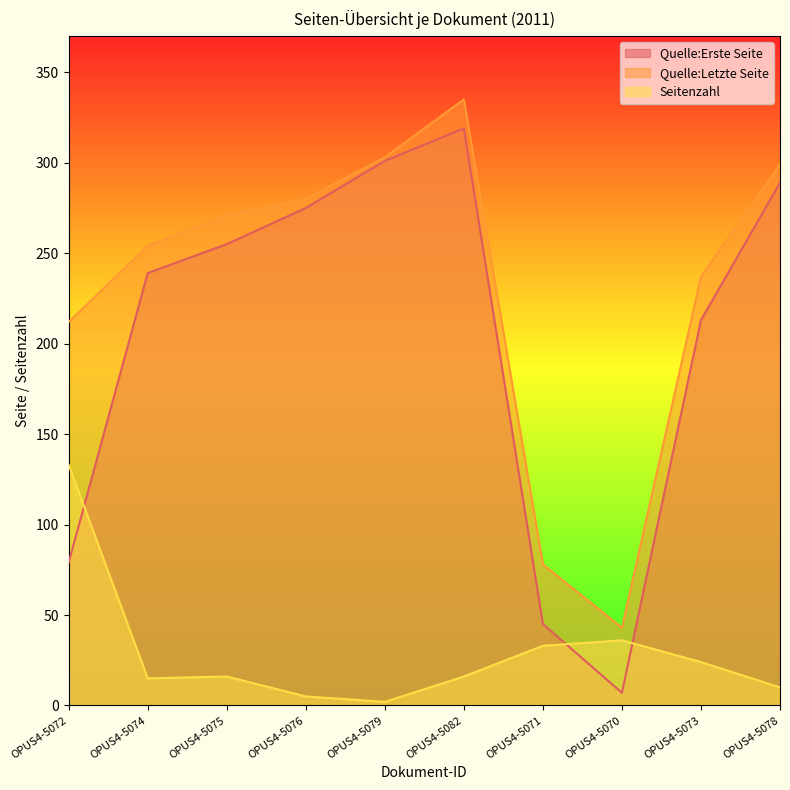

What is the spread (max minus min) of values at OPUS4-5073?

213